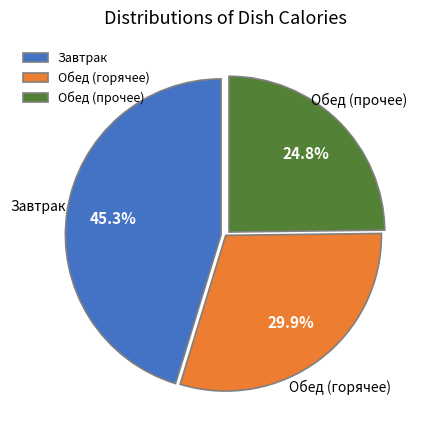

What is the ratio of the value at Обед (горячее) to the value at Завтрак?

0.7